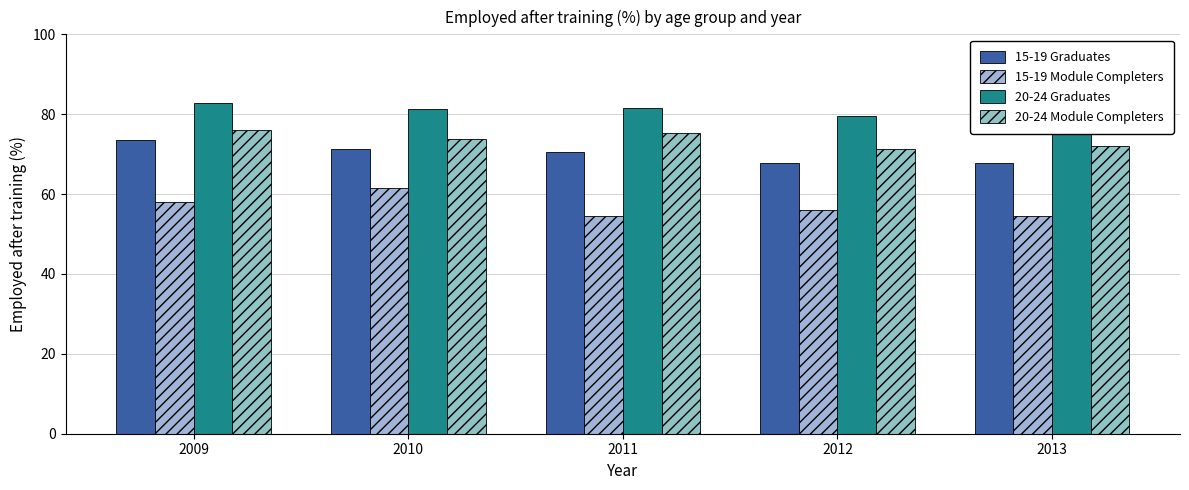

What is the average value of the 15-19 Module Completers series?

56.9